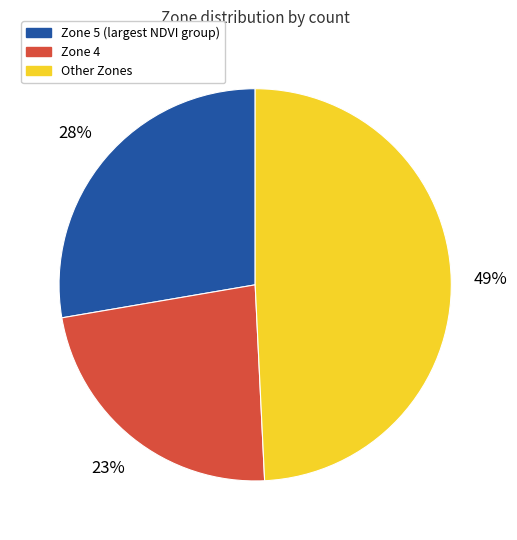

To the nearest percent, what is the average slice percentage?

33%